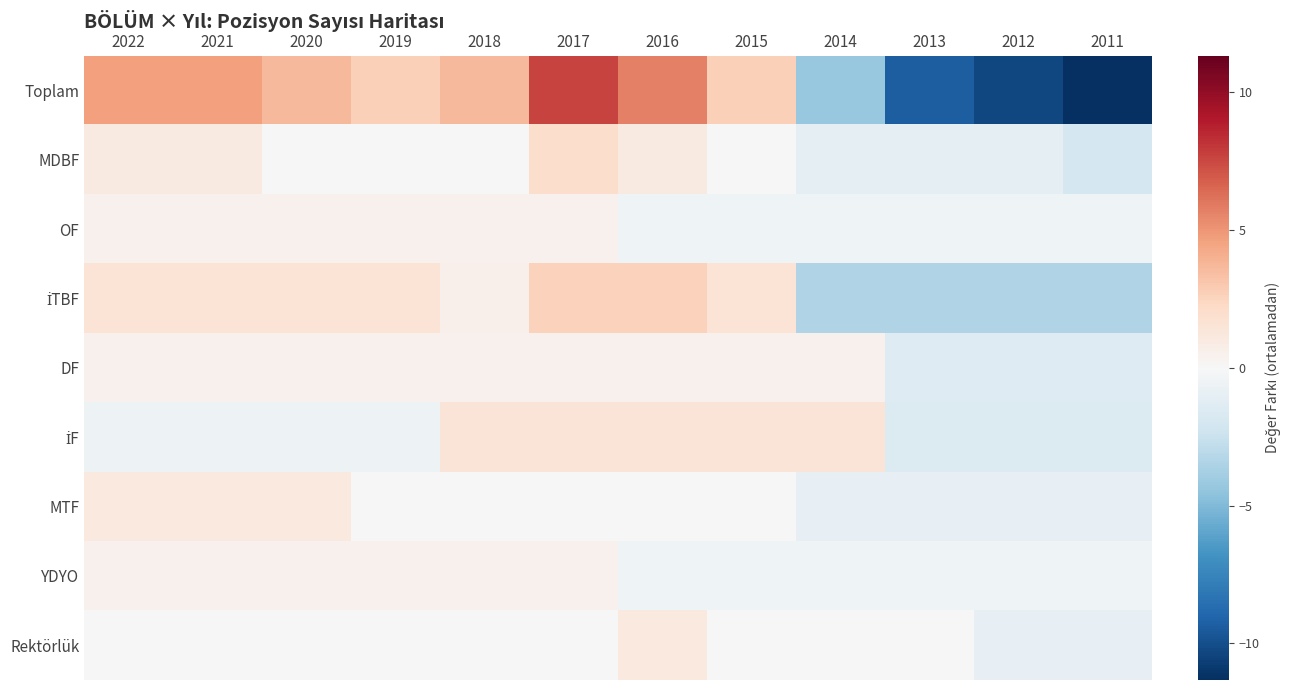

What is the total value across all series at 2011?

-22.7